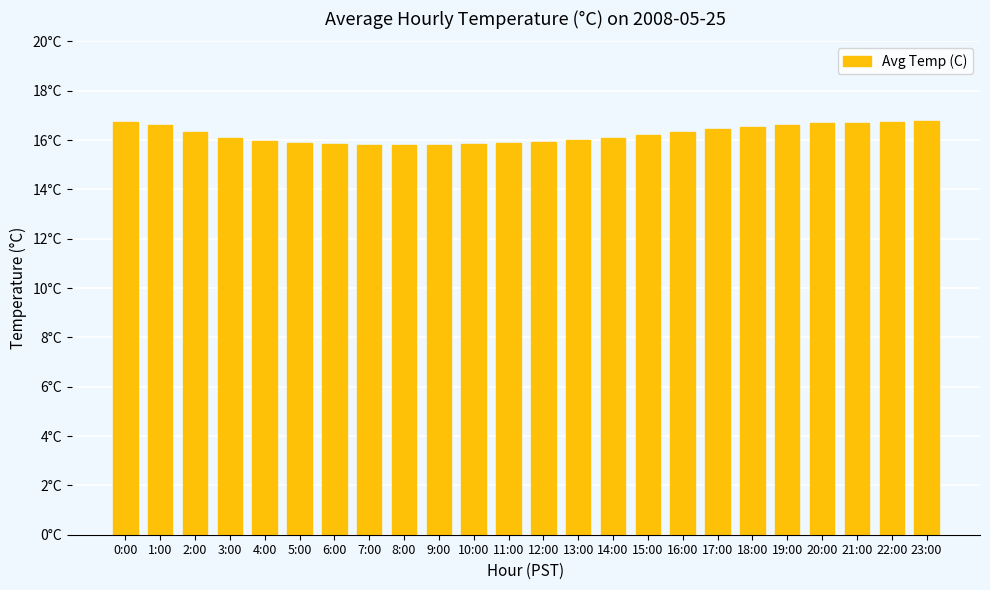

At which category does the chart reach its minimum across all series?

8:00